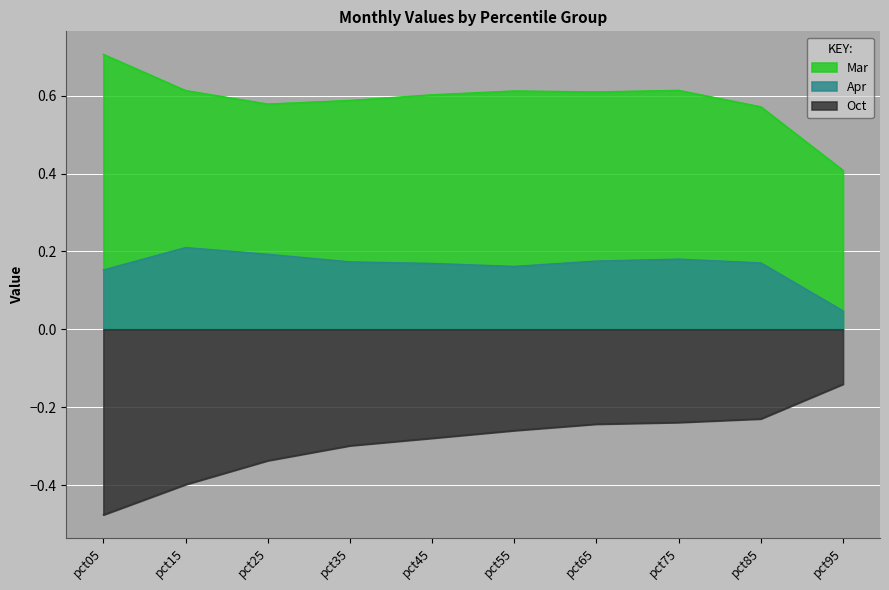

True or false: Apr and Oct intersect in this chart.

False